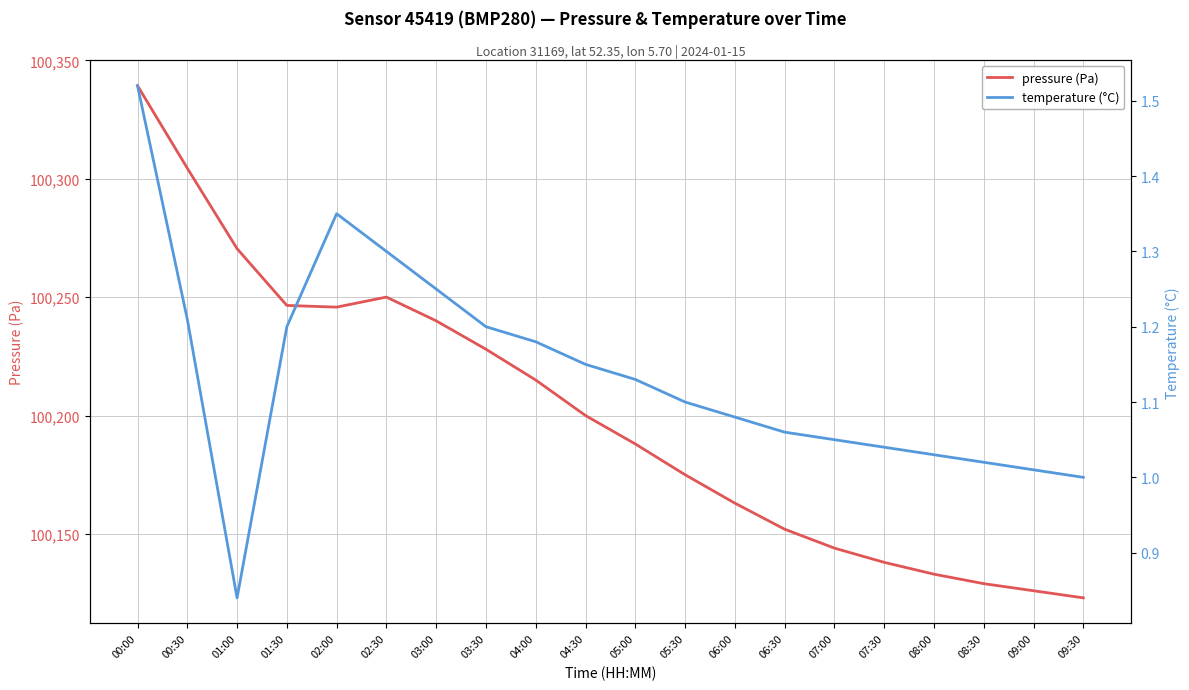

How many values in the pressure (Pa) series are below 100200?

10